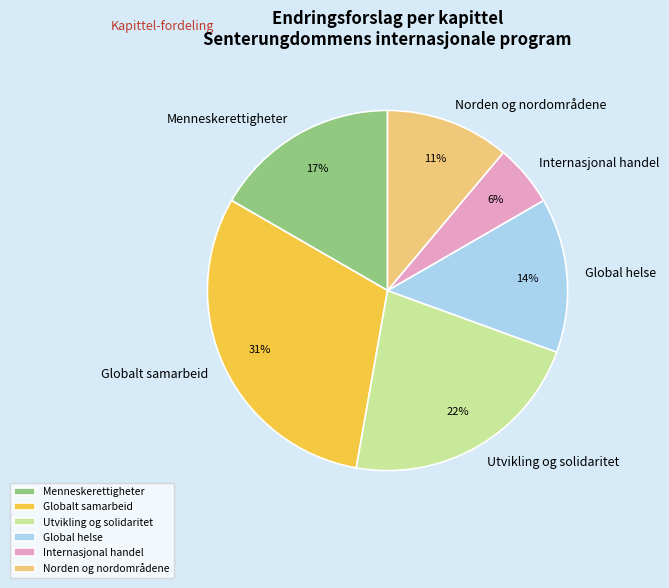

Is the sum of Global helse and Internasjonal handel greater than half?

No